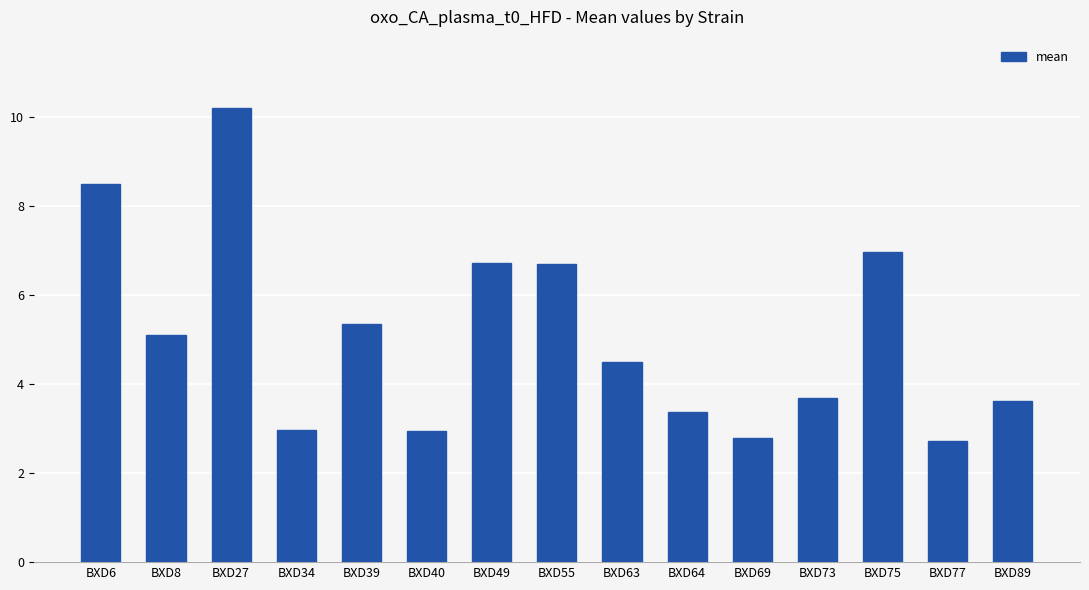

What is the sum of the values at BXD89 and BXD55?

10.3